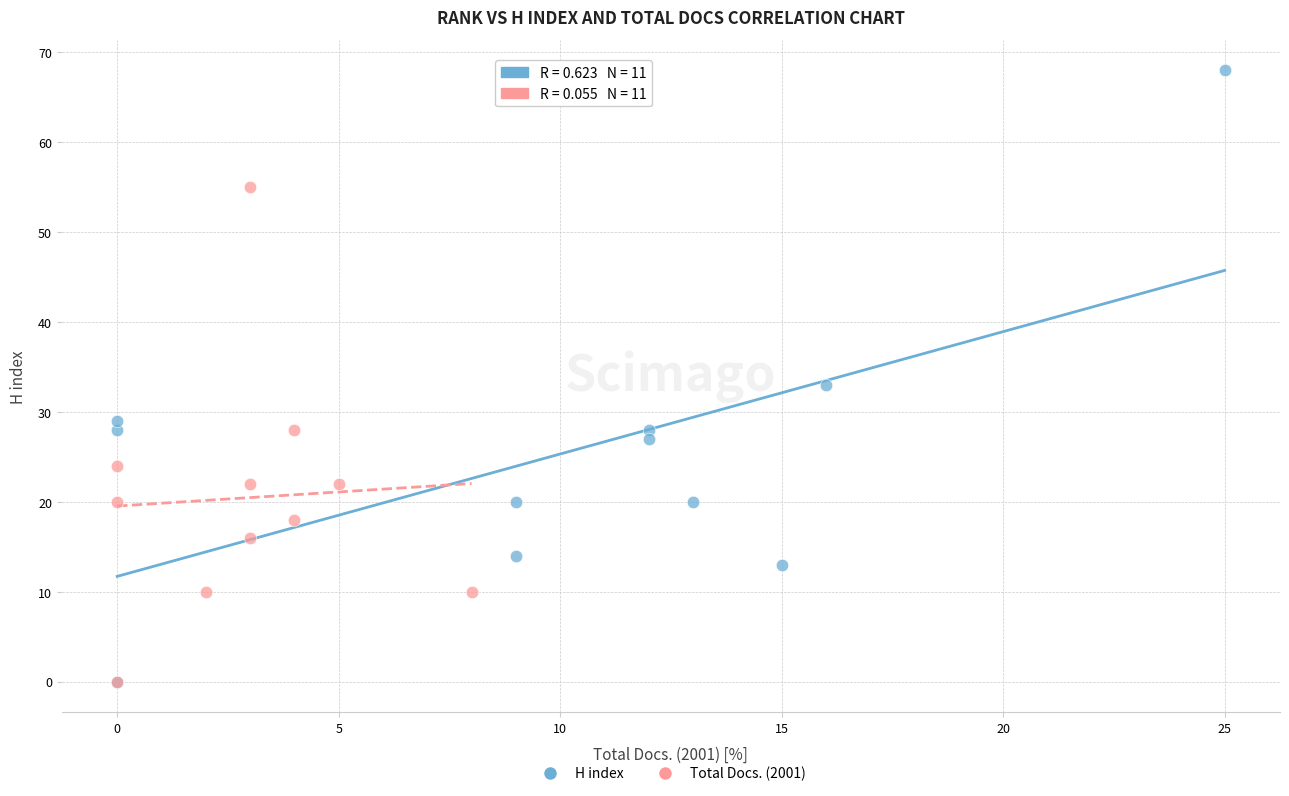

Which series has the widest spread of Y values?

H index